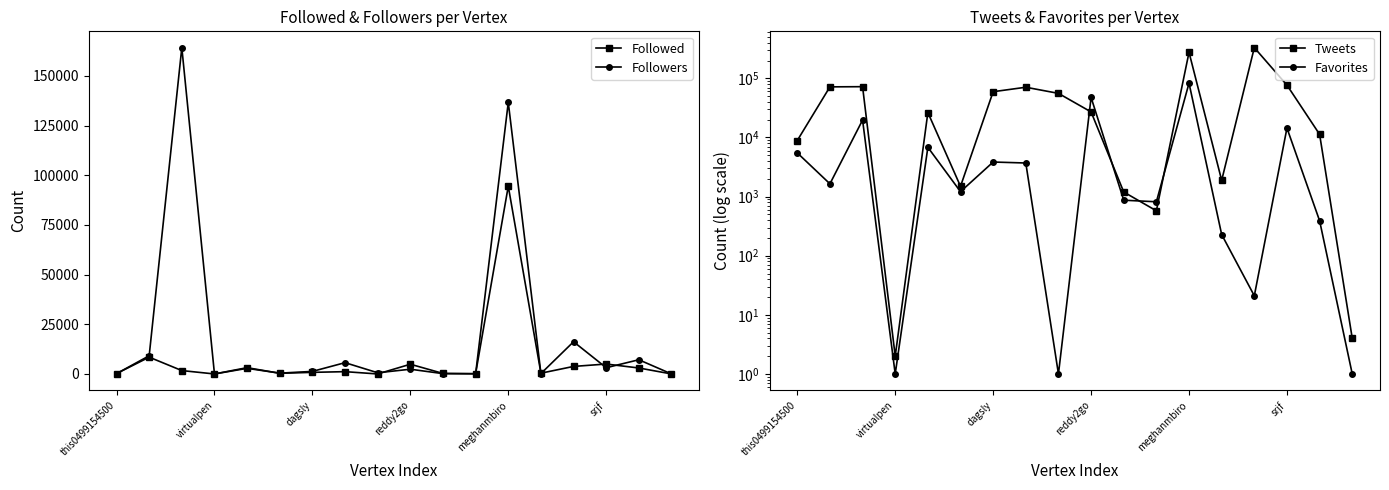

At how many categories does at least one series exceed 11632?

10